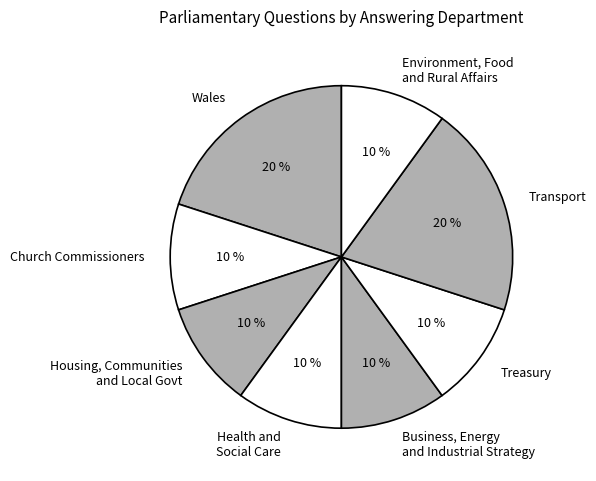

To the nearest percent, what is the average slice percentage?

12%